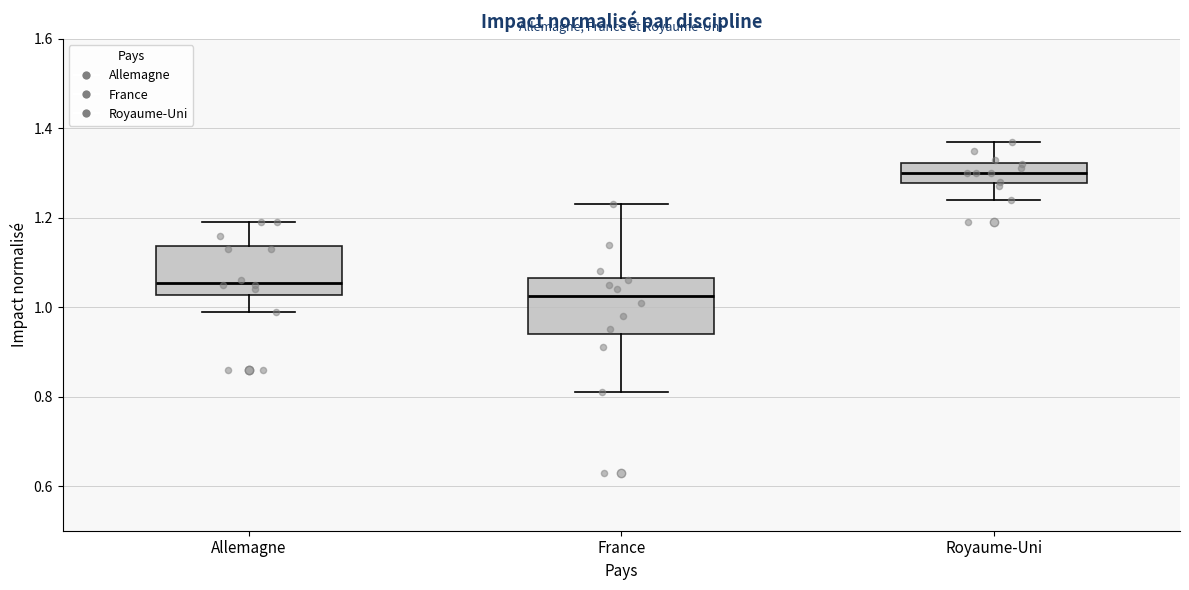

Reading left to right, transcribe this box plot: for each box, give where its median line is, the range the box spans, and where its two whiskers end, as read against the y-axis. The values are not printed on the chart, so give them approximately, as read against the axis.

Allemagne: median 1.06, box 1.02 to 1.14, whiskers 1.00 to 1.20
France: median 1.02, box 0.94 to 1.06, whiskers 0.82 to 1.24
Royaume-Uni: median 1.30, box 1.28 to 1.32, whiskers 1.24 to 1.38